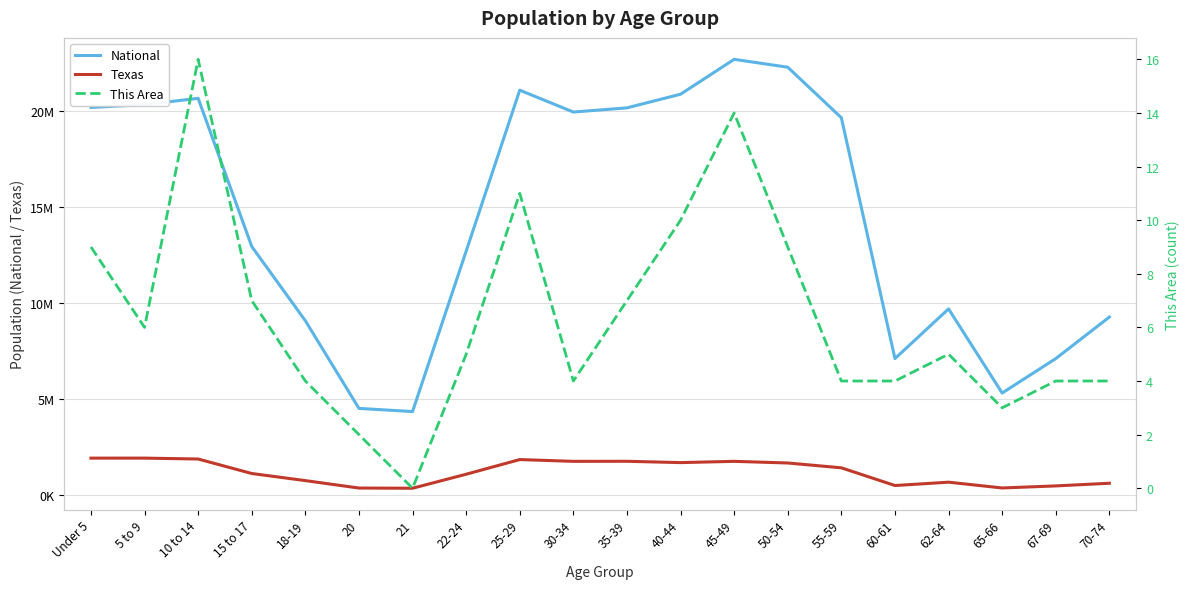

Rank the series by their maximum value, from lowest to highest.

This Area, Texas, National